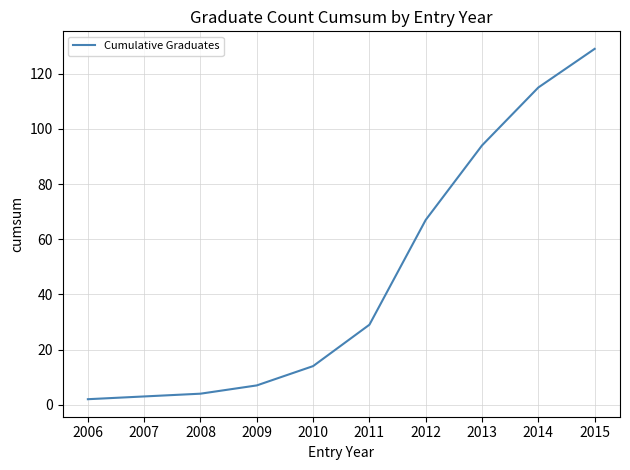

What is the average value?

46